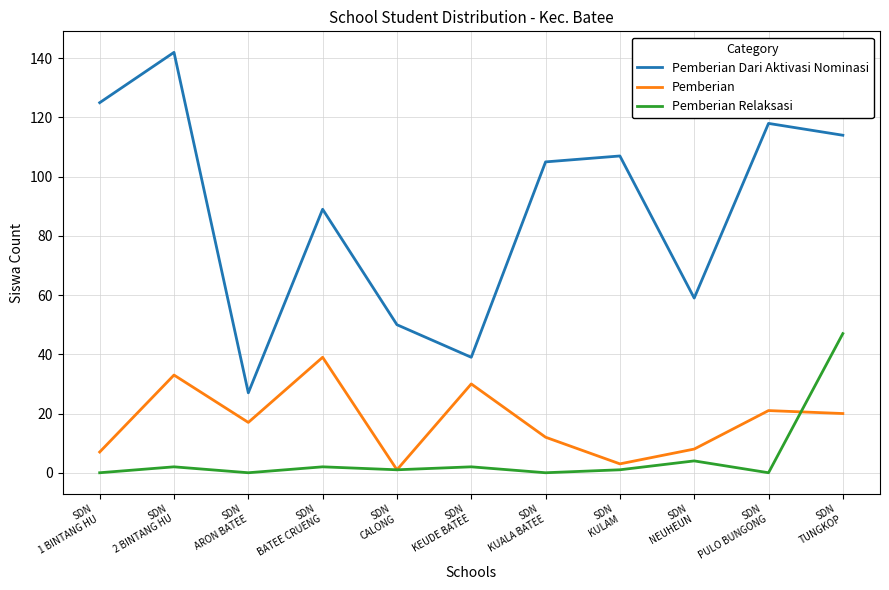

True or false: Pemberian Dari Aktivasi Nominasi and Pemberian cross at least once.

False